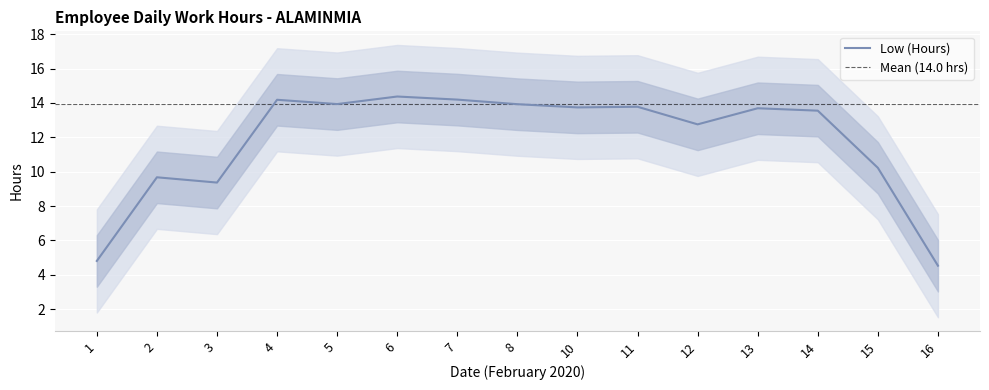

What is the highest value of the Low (Hours) series?

14.4